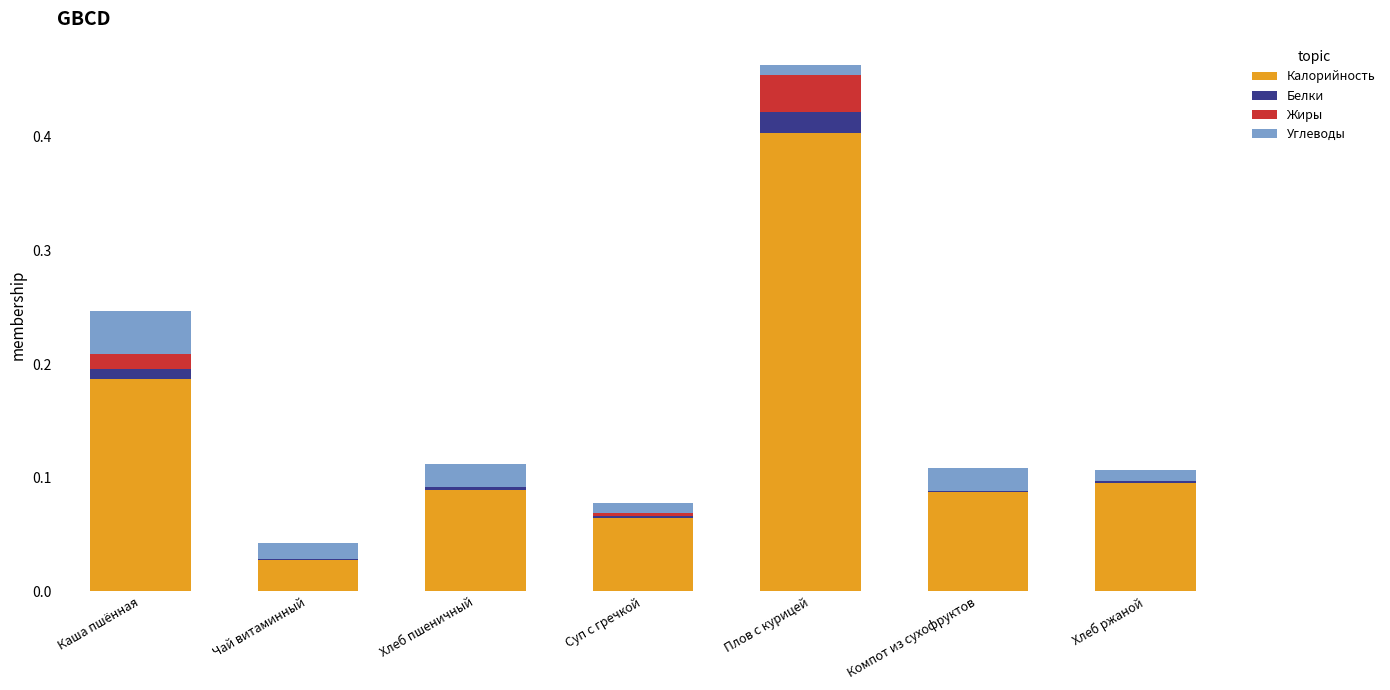

How many series are shown in this chart?

4